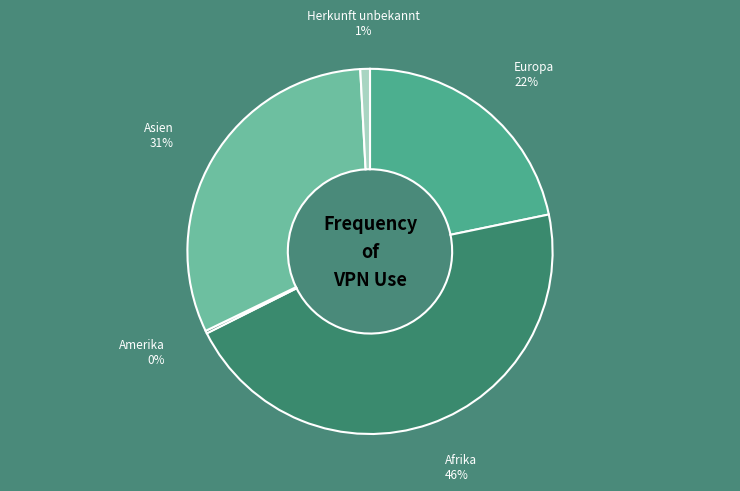

Combined, do Afrika and Europa account for over 50%?

Yes